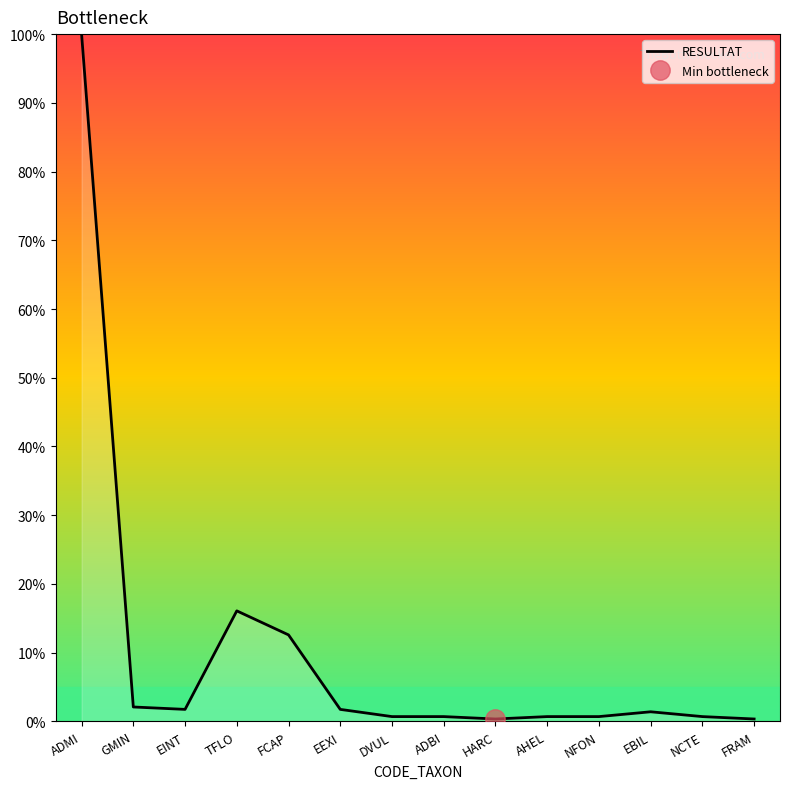

True or false: the data shows 1.7 at EINT.

True